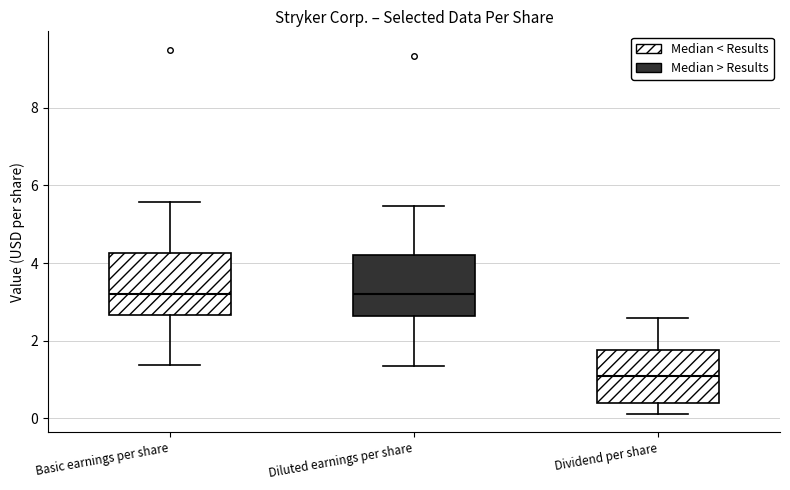

Reading left to right, read every box against the y-axis: the position of its median line, the range the box covers, and the ends of its whiskers. The values are not printed on the chart, so give them approximately, as read against the axis.

Basic earnings per share: median 3.2, box 2.6 to 4.2, whiskers 1.4 to 5.6
Diluted earnings per share: median 3.2, box 2.6 to 4.2, whiskers 1.4 to 5.4
Dividend per share: median 1.2, box 0.4 to 1.8, whiskers 0.2 to 2.6